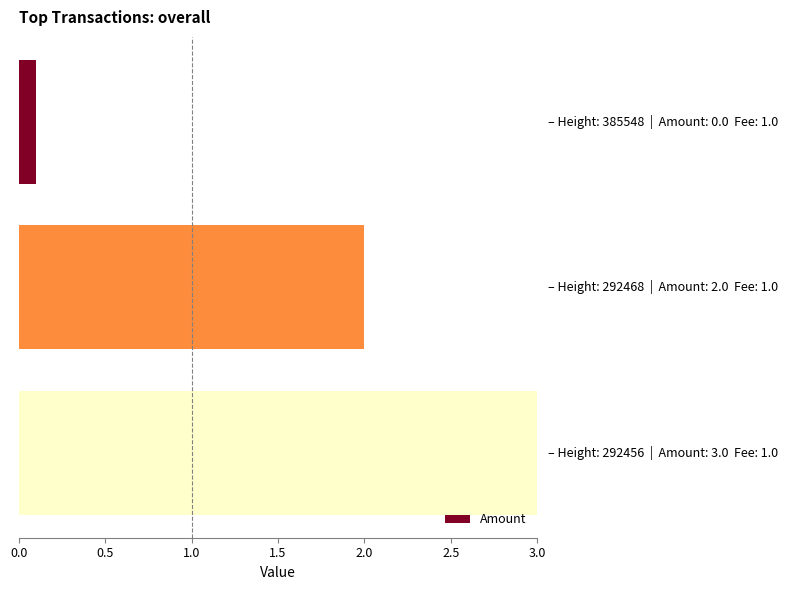

What is the difference between the maximum and minimum values?

2.9